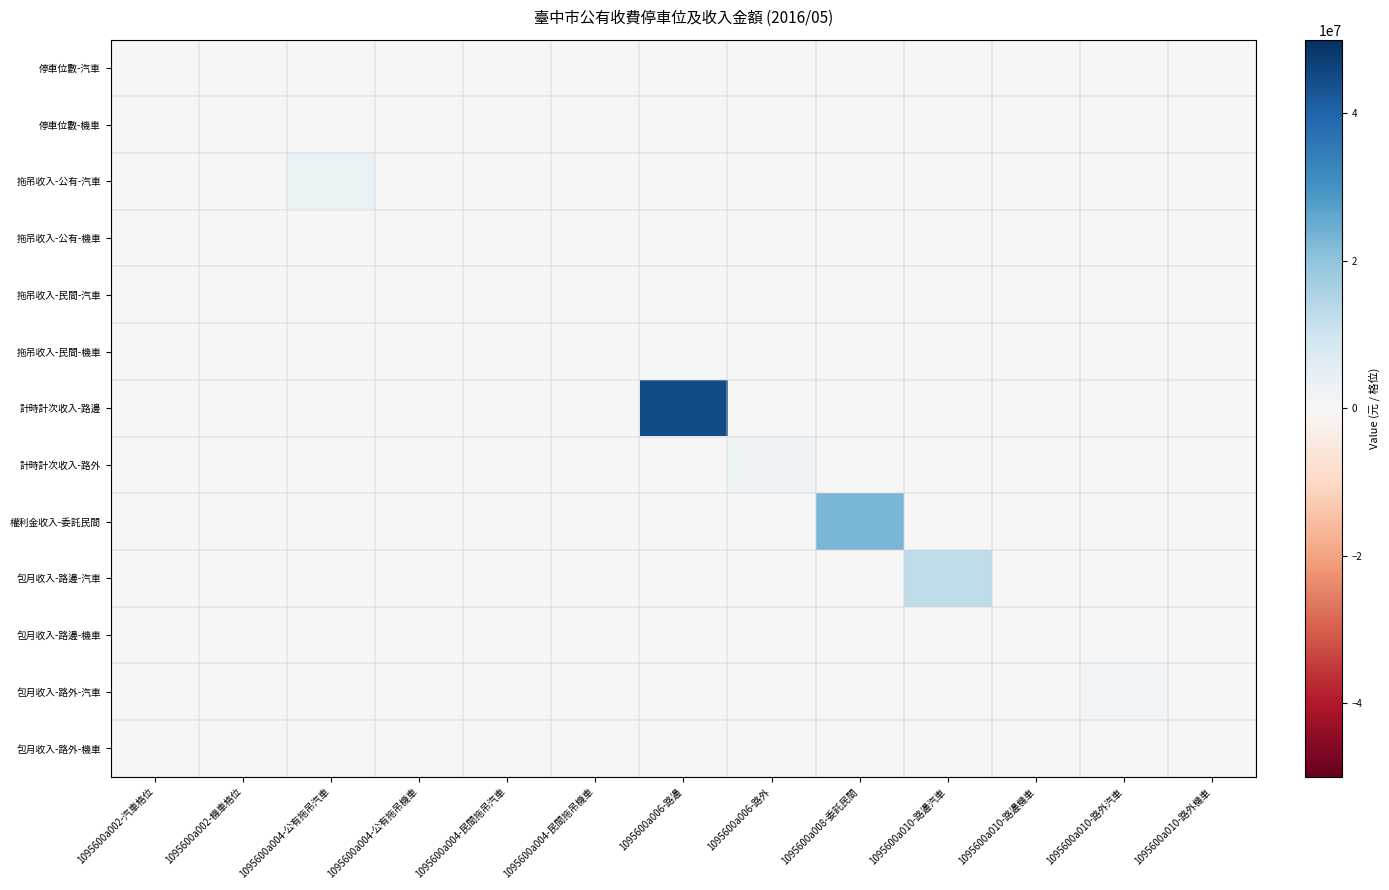

What is the greatest value displayed?

44838000